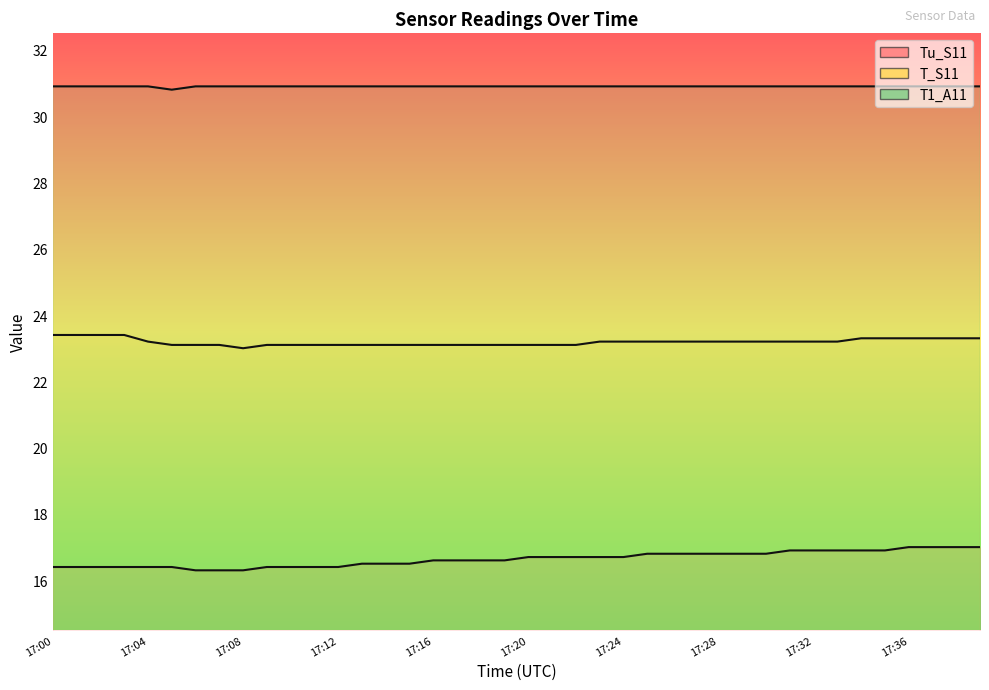

Reading left to right, what are all the values shown in this chart?

Tu_S11: 16.4	16.4	16.4	16.4	16.4	16.4	16.3	16.3	16.3	16.4	16.4	16.4	16.4	16.5	16.5	16.5	16.6	16.6	16.6	16.6	16.7	16.7	16.7	16.7	16.7	16.8	16.8	16.8	16.8	16.8	16.8	16.9	16.9	16.9	16.9	16.9	17.0	17.0	17.0	17.0
T_S11: 23.4	23.4	23.4	23.4	23.2	23.1	23.1	23.1	23.0	23.1	23.1	23.1	23.1	23.1	23.1	23.1	23.1	23.1	23.1	23.1	23.1	23.1	23.1	23.2	23.2	23.2	23.2	23.2	23.2	23.2	23.2	23.2	23.2	23.2	23.3	23.3	23.3	23.3	23.3	23.3
T1_A11: 30.9	30.9	30.9	30.9	30.9	30.8	30.9	30.9	30.9	30.9	30.9	30.9	30.9	30.9	30.9	30.9	30.9	30.9	30.9	30.9	30.9	30.9	30.9	30.9	30.9	30.9	30.9	30.9	30.9	30.9	30.9	30.9	30.9	30.9	30.9	30.9	30.9	30.9	30.9	30.9